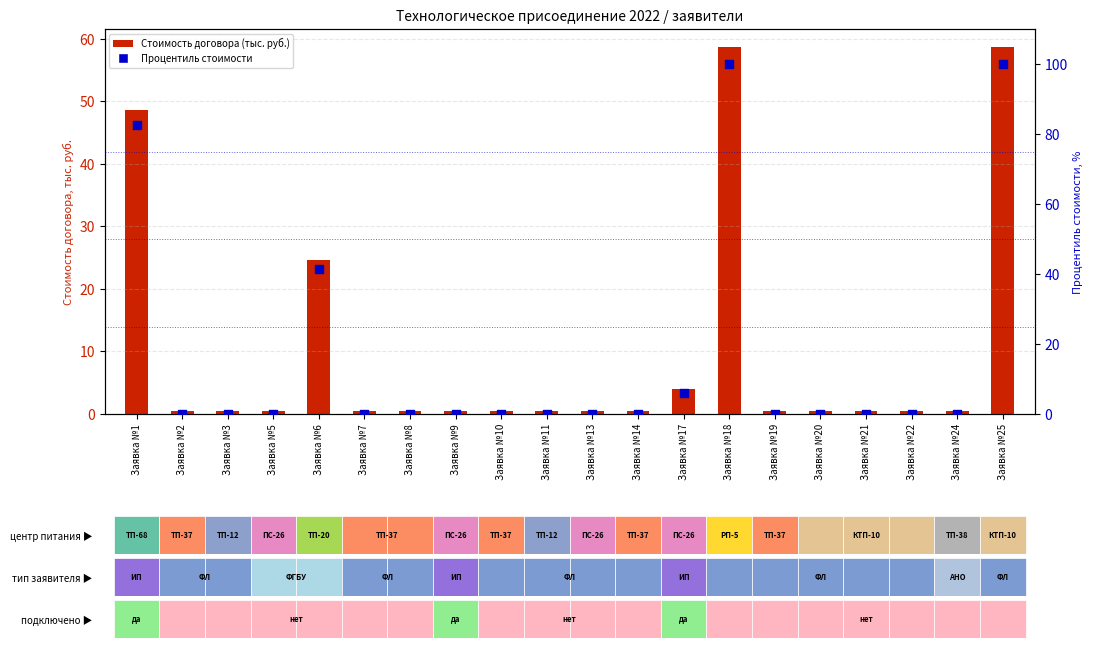

Is the value of Стоимость договора (тыс. руб.) at Заявка №5 greater than the value of Процентиль стоимости at Заявка №25?

No